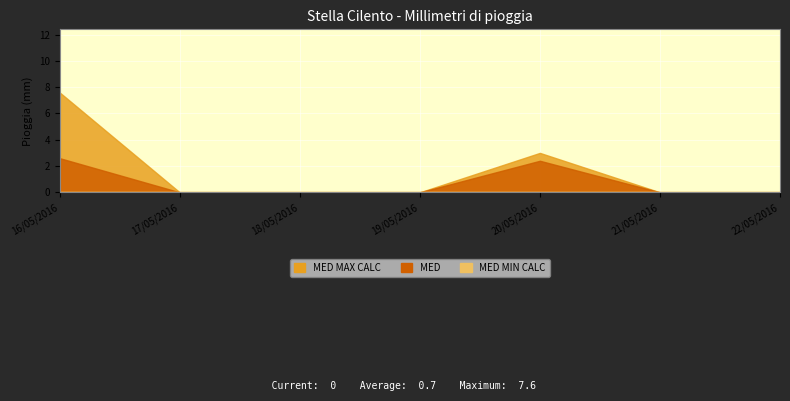

Reading left to right, transcribe all the data shown in this chart.

MED MAX CALC: 7.6	0.0	0.0	0.0	3.0	0.0	0.0
MED: 2.6	0.0	0.0	0.0	2.4	0.0	0.0
MED MIN CALC: 0.0	0.0	0.0	0.0	0.0	0.0	0.0